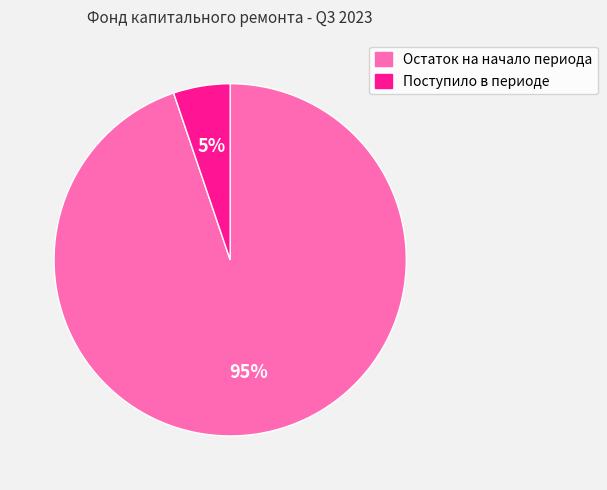

To the nearest percent, what is the average slice percentage?

50%